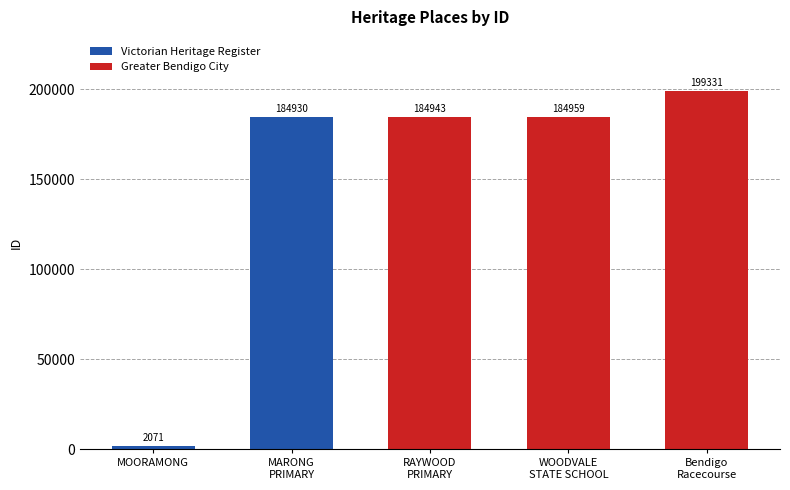

Is it true that the value at RAYWOOD
PRIMARY is 184943?

True